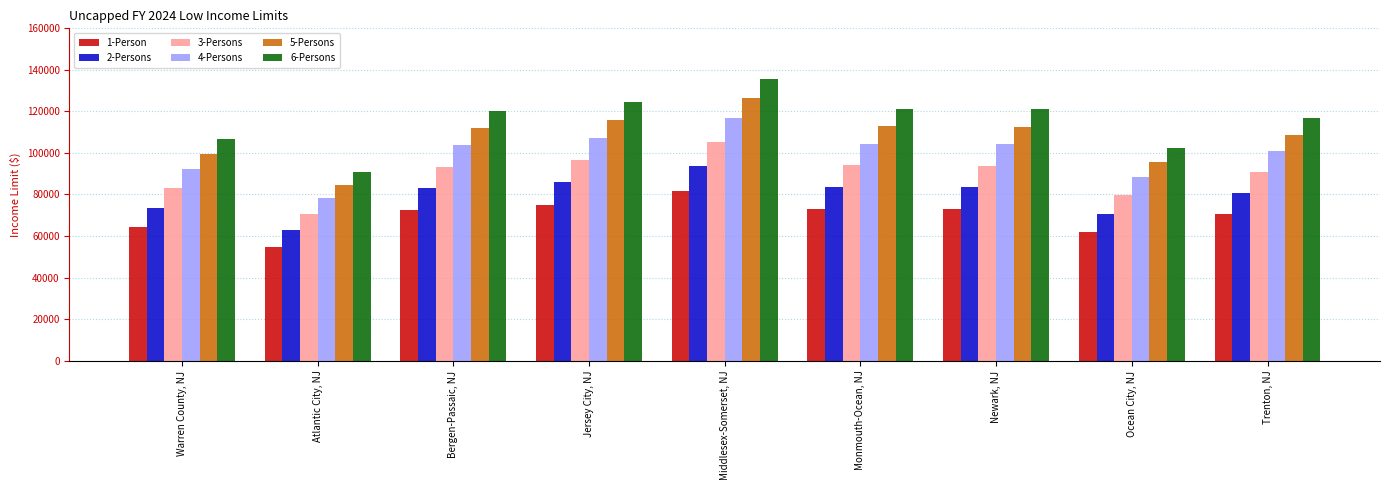

What are all the series names shown in the legend?

1-Person, 2-Persons, 3-Persons, 4-Persons, 5-Persons, 6-Persons